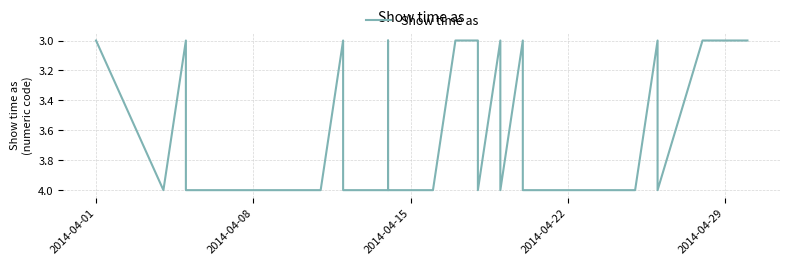

At which label is the value closest to 3?

2014-04-01